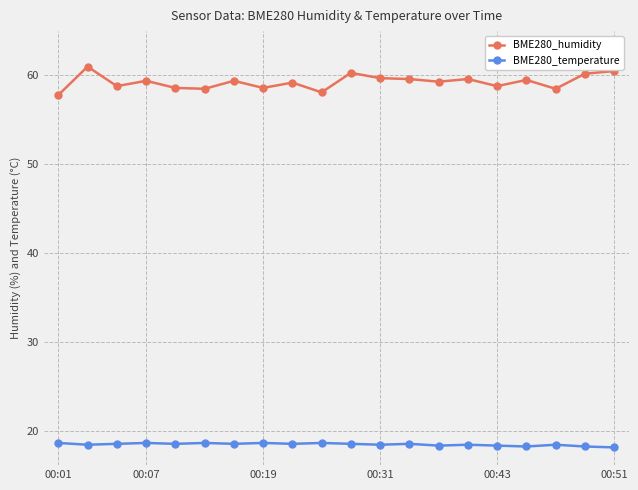

Rank the series by their average value, from highest to lowest.

BME280_humidity, BME280_temperature